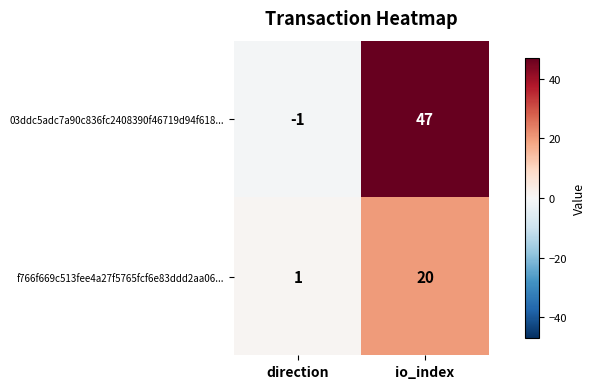

At which label is f766f669c513fee4a27f5765fcf6e83ddd2aa06... closest to 10?

direction